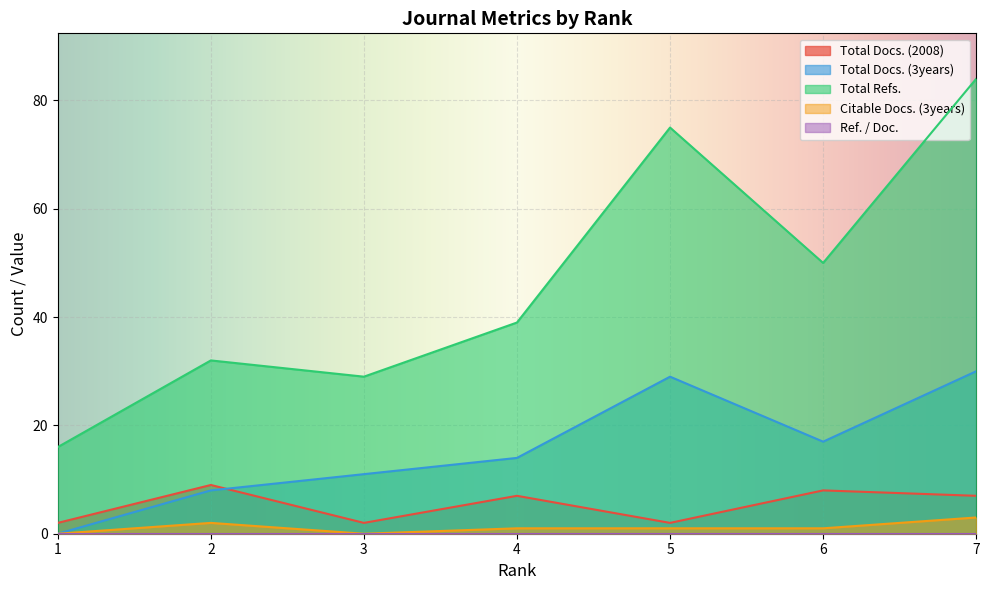

What is the difference between the second highest and second lowest values in the Total Refs. series?

46